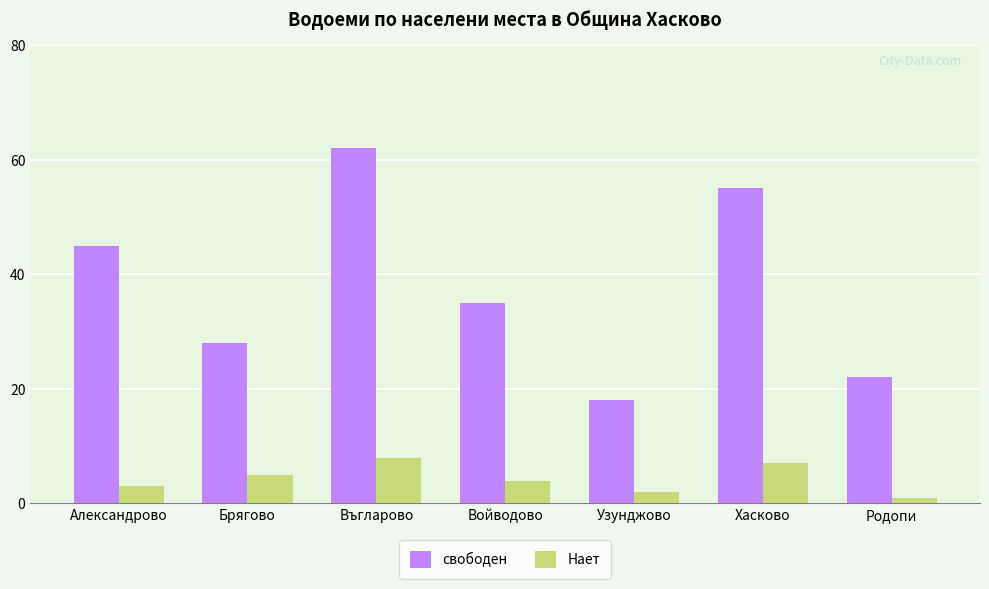

What is the difference between the maximum and second lowest values in the свободен series?

40